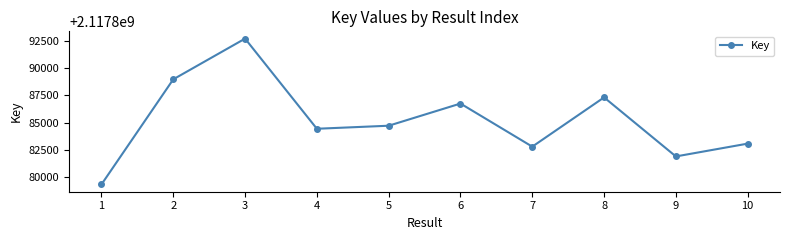

Between 2 and 9, which is larger?

2